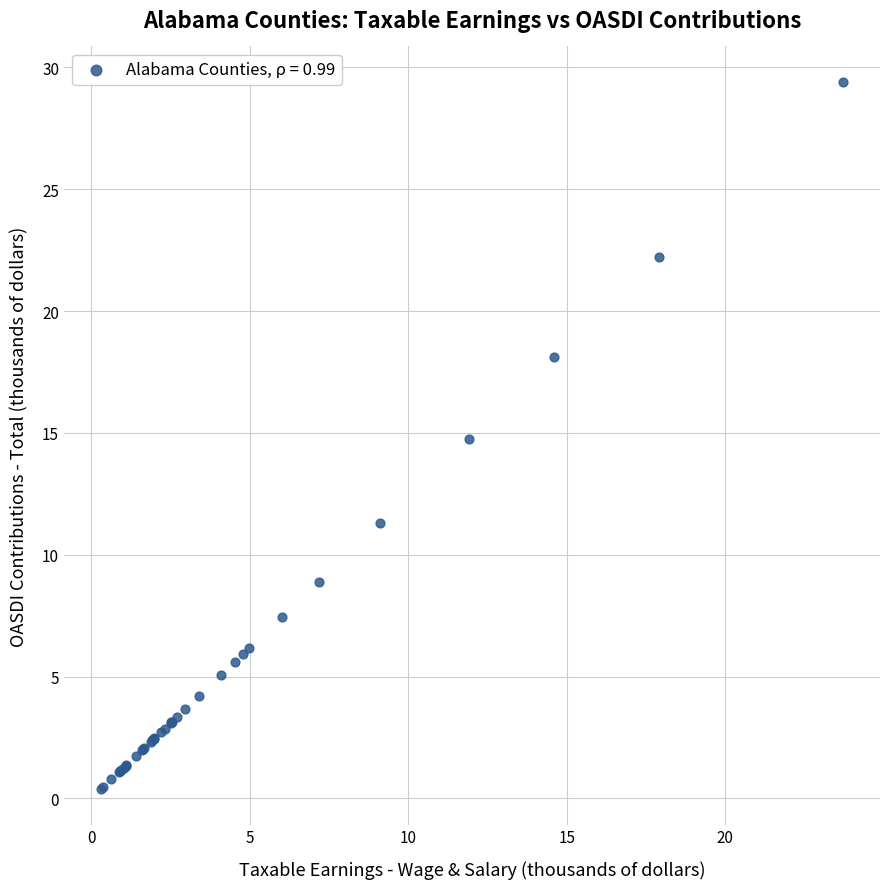

What Y value in the scatter plot is closest to 14?

14.8